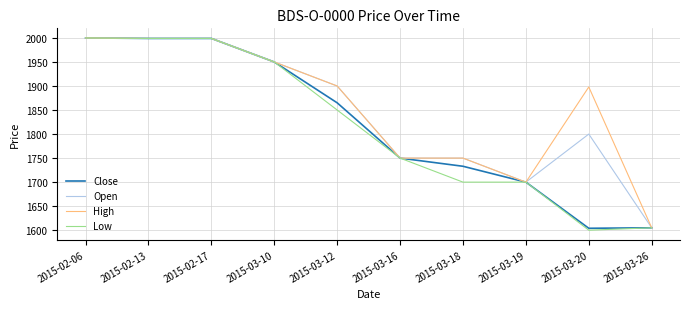

What position from the right is 2015-03-19?

3